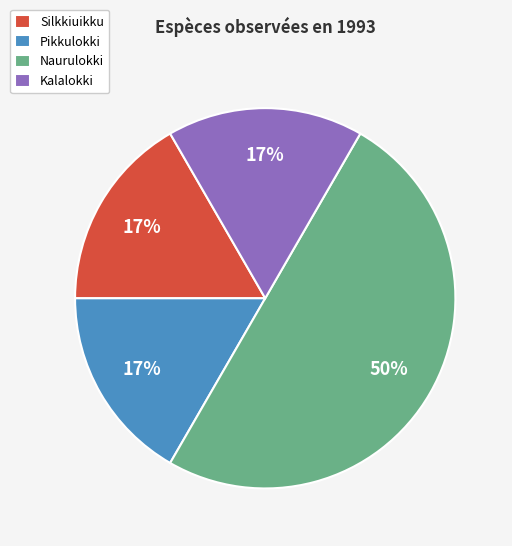

What is the largest slice in the pie chart?

Naurulokki